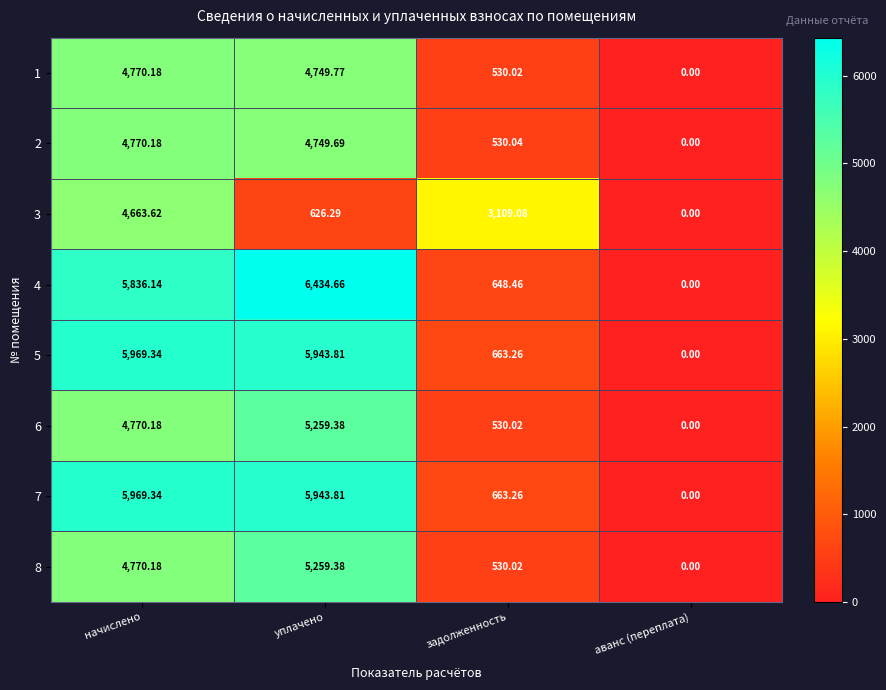

List the labels in order of 3 value, largest first.

начислено, задолженность, уплачено, аванс (переплата)